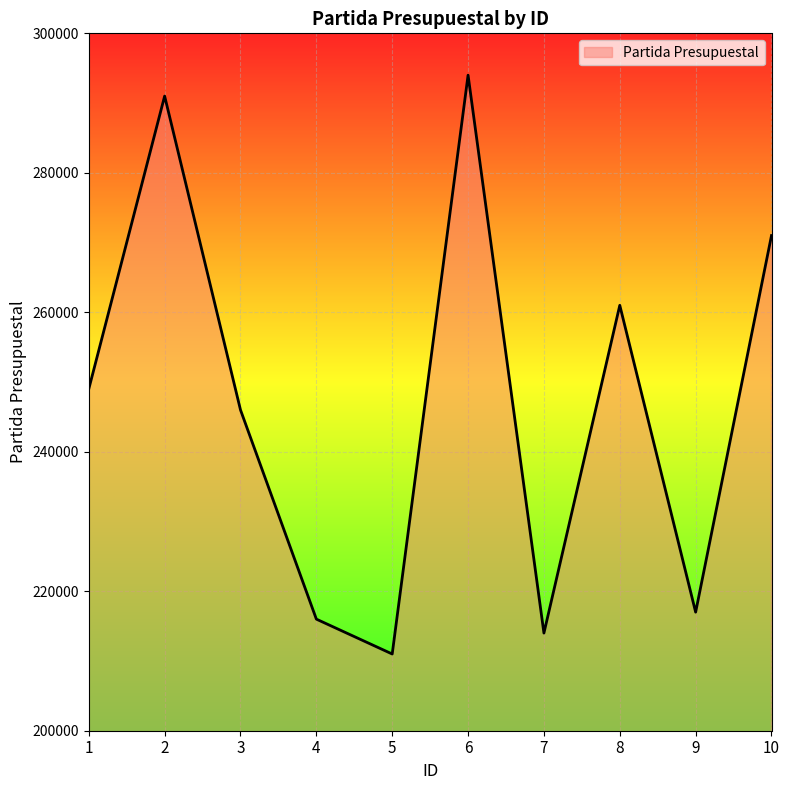

Reading left to right, what are all the values shown in this chart?

1=249001	2=291001	3=246001	4=216001	5=211001	6=294001	7=214001	8=261001	9=217001	10=271001